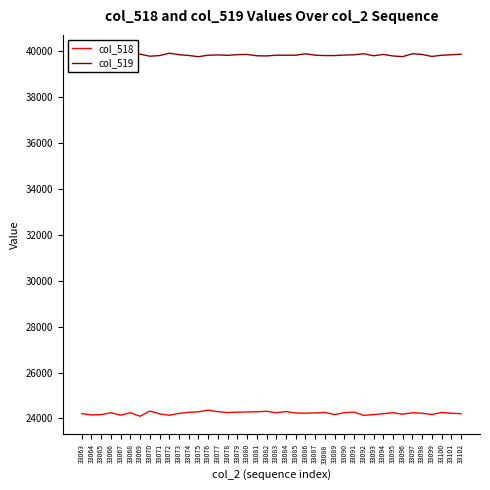

True or false: col_518 has more than 1 interior local peaks.

True